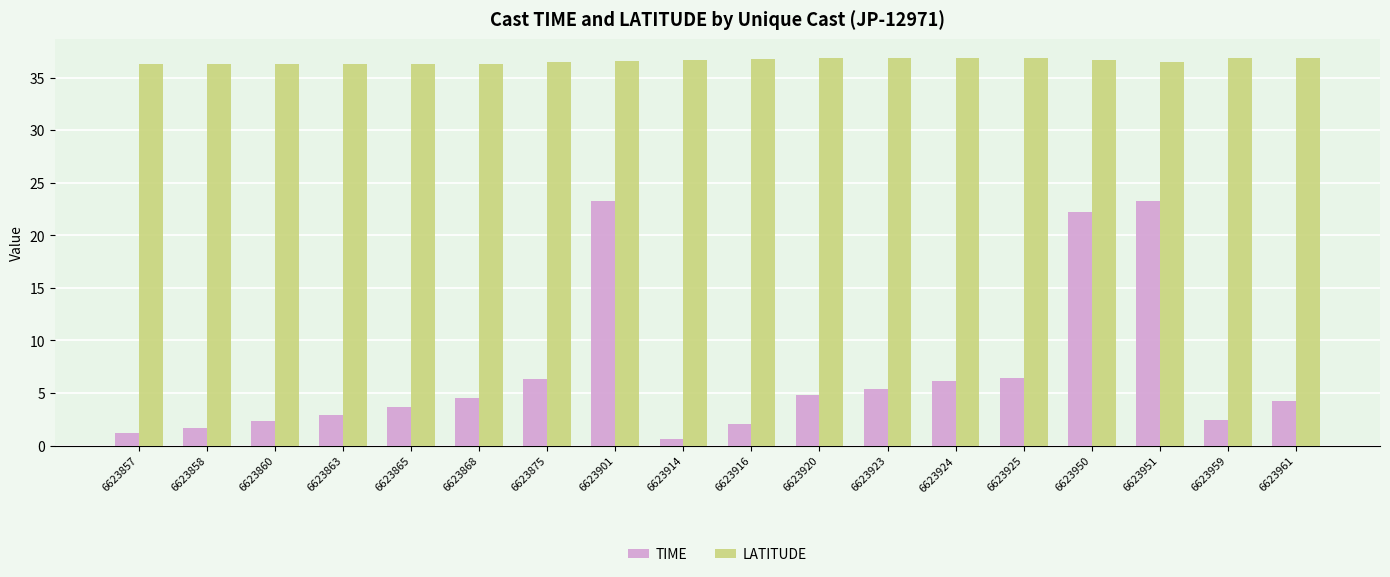

Which series has the largest total across all categories?

LATITUDE